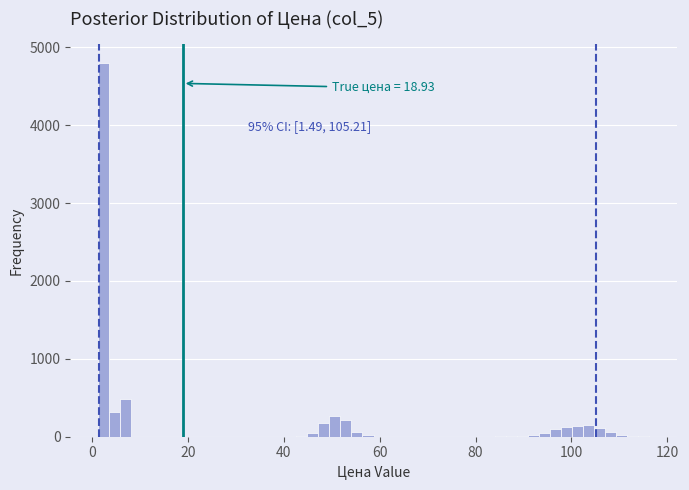

Around what value on the x-axis is the tallest bar? Give the approximate position of its centre, as read against the axis.

2